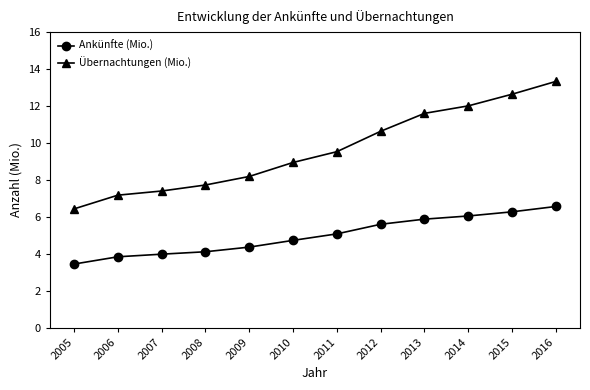

How many series are shown in this chart?

2